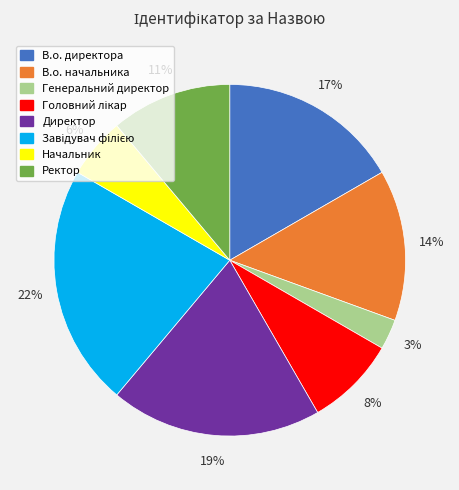

How many segments does this pie chart have?

8